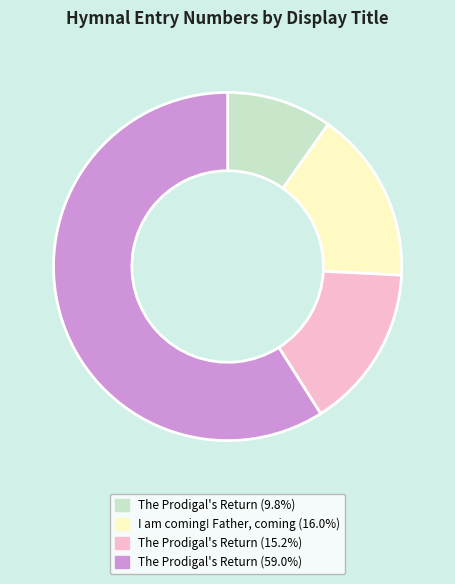

Is there a majority slice in this chart?

Yes